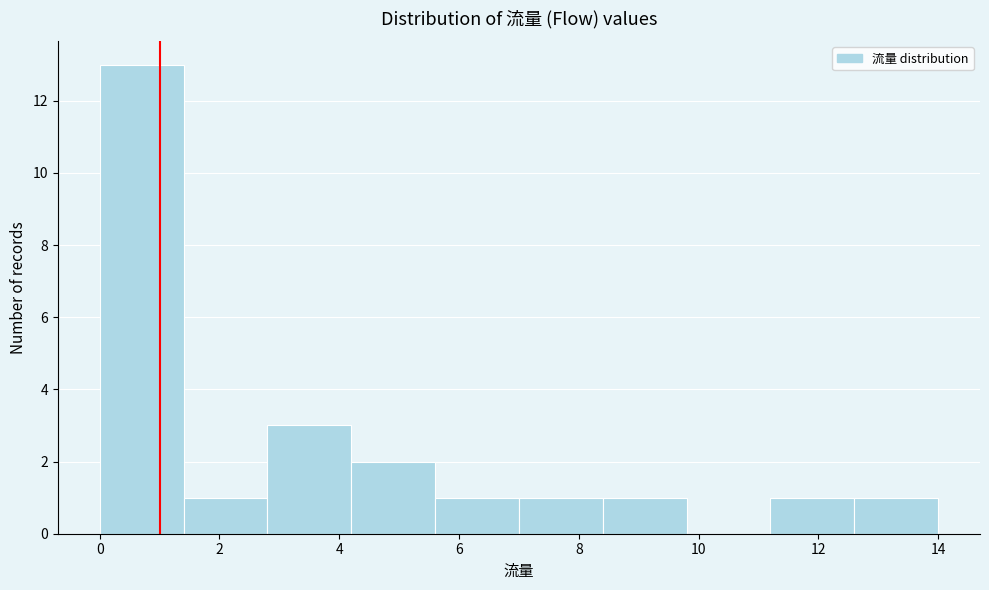

Over which range of the x-axis is the bar tallest?

0.0 to 1.4